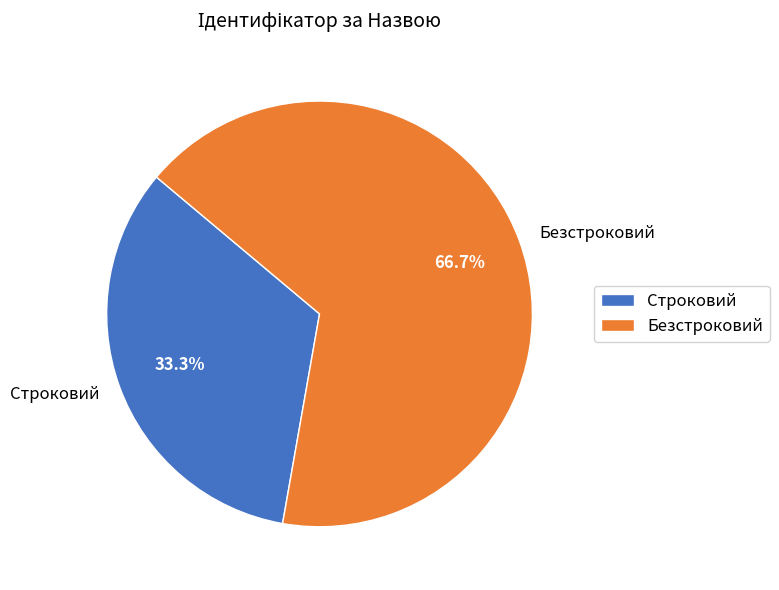

Approximately how many times larger is the value at Безстроковий compared to Строковий?

2.0